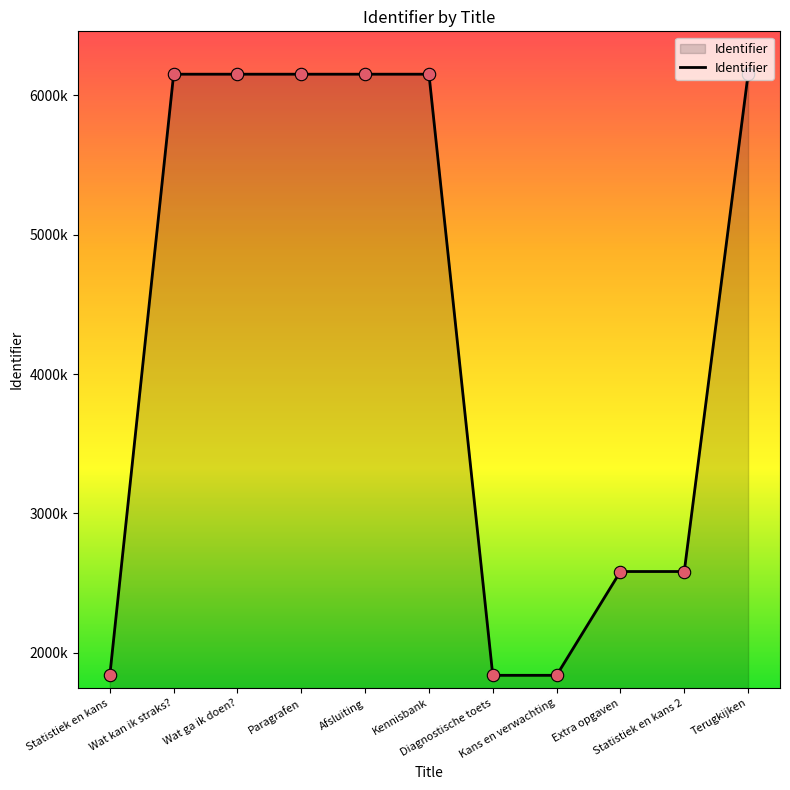

Approximately how many times larger is the value at Statistiek en kans 2 compared to Afsluiting?

0.4